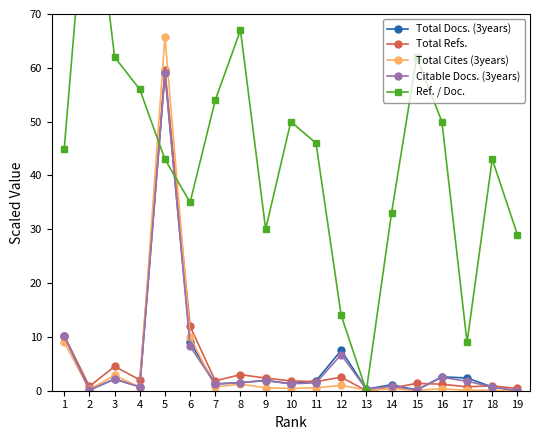

At how many categories does at least one series exceed 32?

14